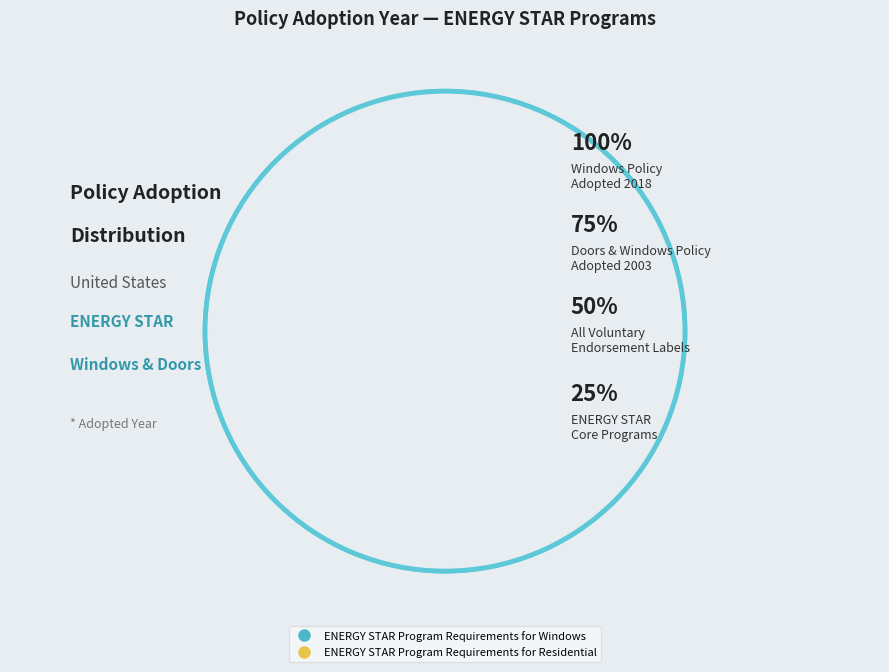

Which slice represents more than half of the pie?

ENERGY STAR Program Requirements for Windows